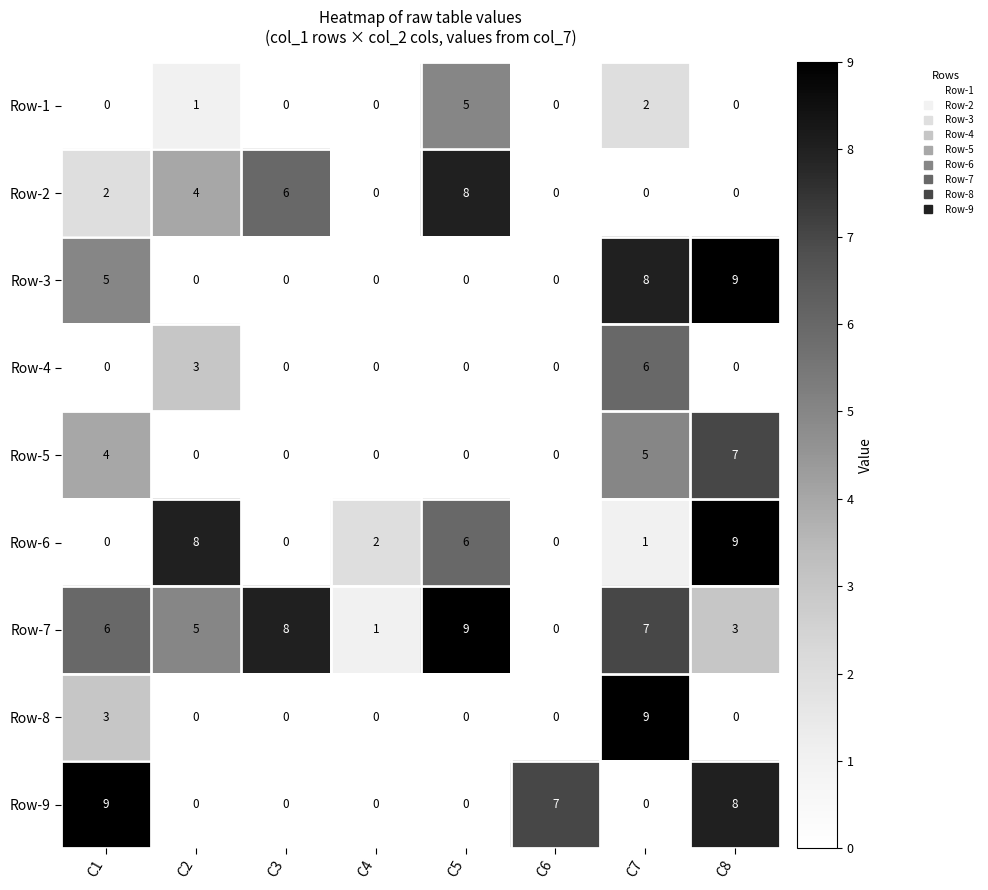

At which category is the sum across all series the highest?

C7